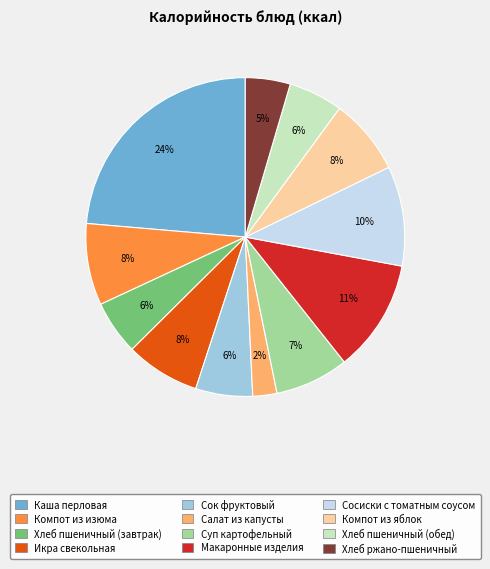

The Хлеб ржано-пшеничный slice represents 5% of the pie. True or false?

True